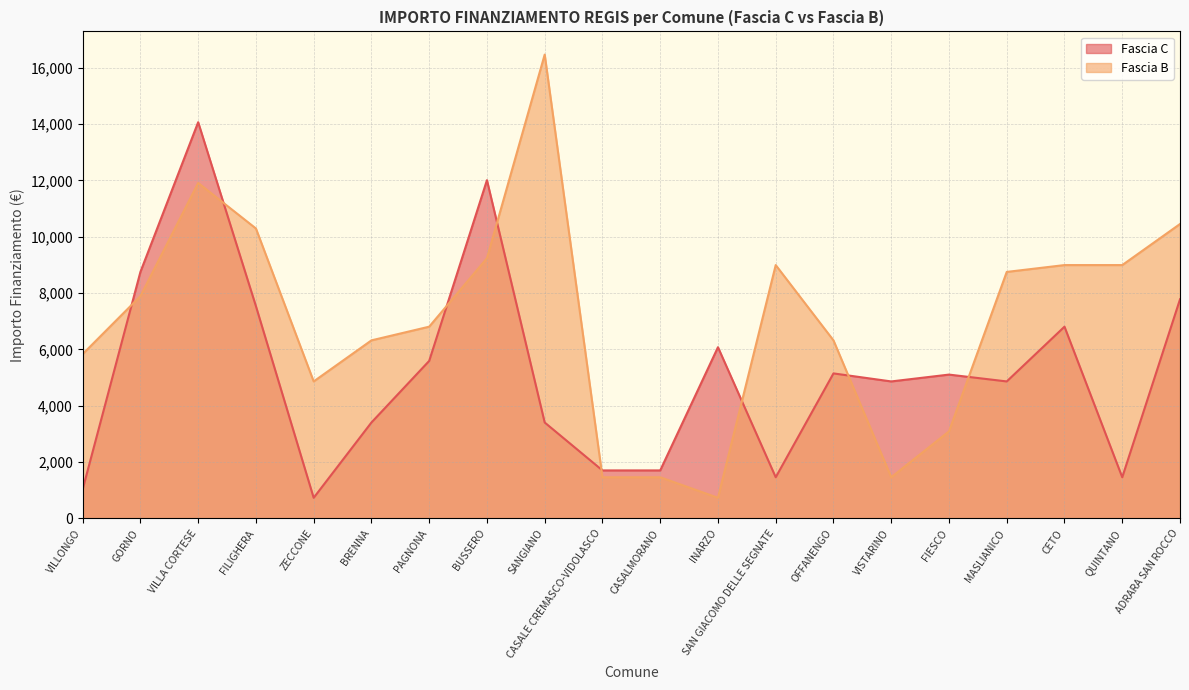

How many lines are shown in the chart?

2